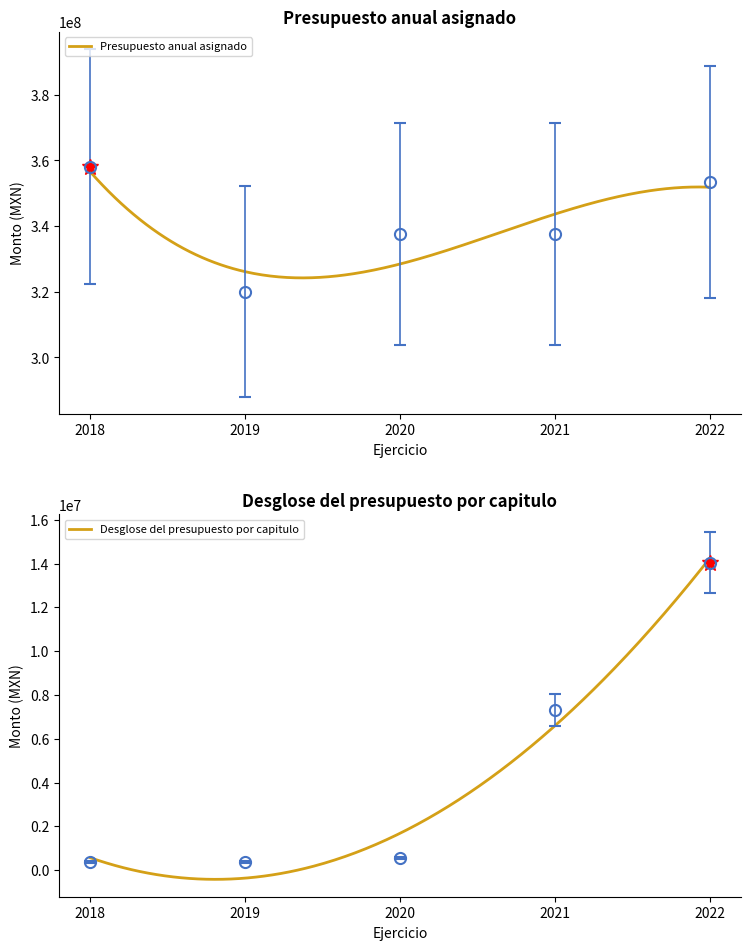

What is the minimum value for Desglose del presupuesto por capitulo?

379055